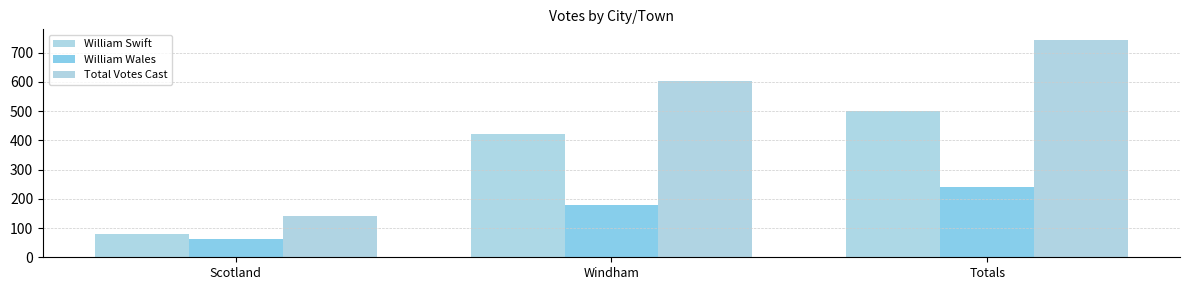

Rank the categories by William Wales value from highest to lowest.

Totals, Windham, Scotland